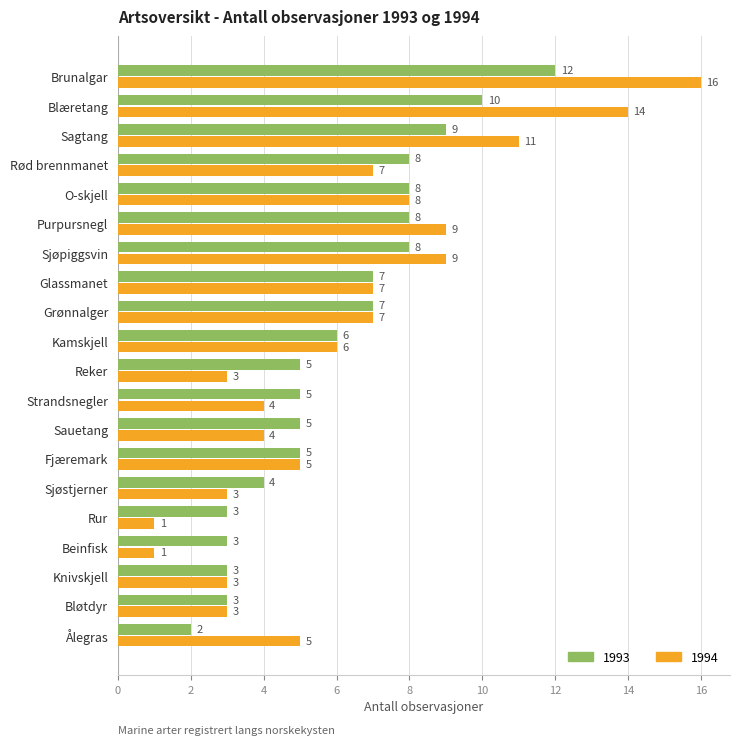

The 1994 series shows 0 at Beinfisk. True or false?

False